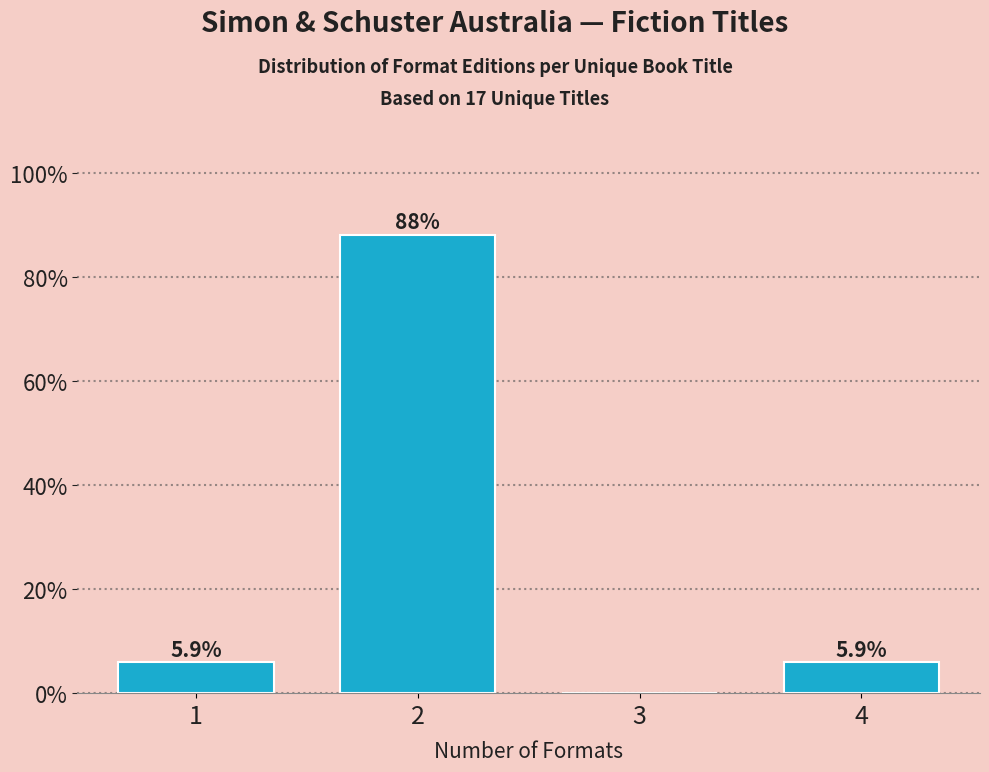

Reading left to right, list all the values displayed in this chart.

1=5.9	2=88.2	3=0.0	4=5.9